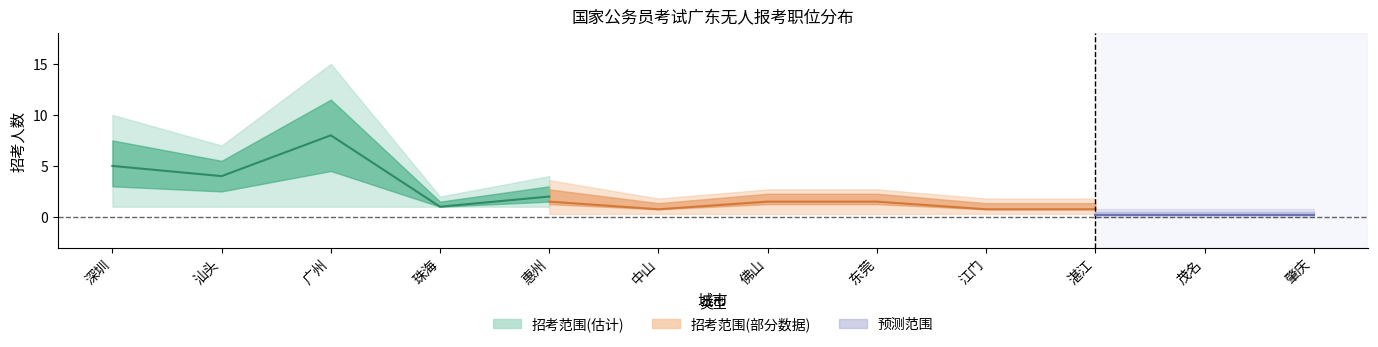

What is the average value of the 招考人数_mid series?

2